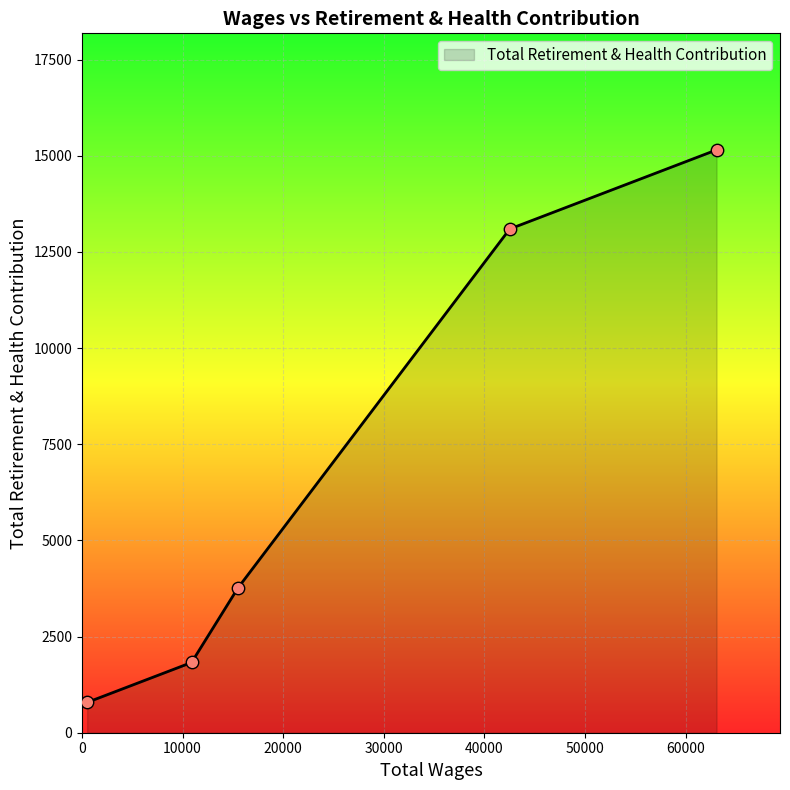

What is the average value?

6924